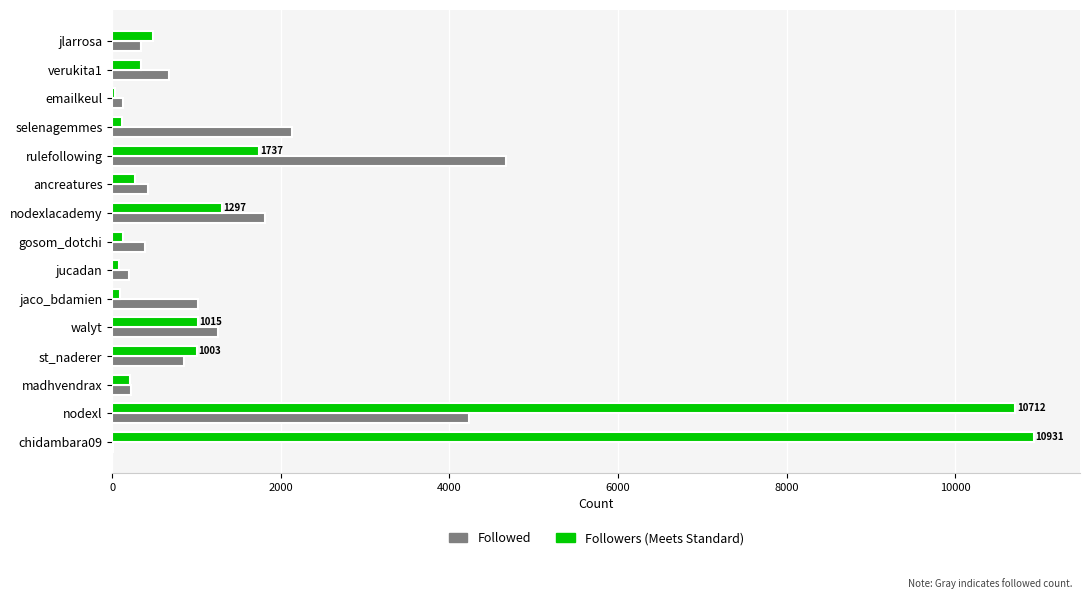

What is the maximum value shown in the chart?

10931